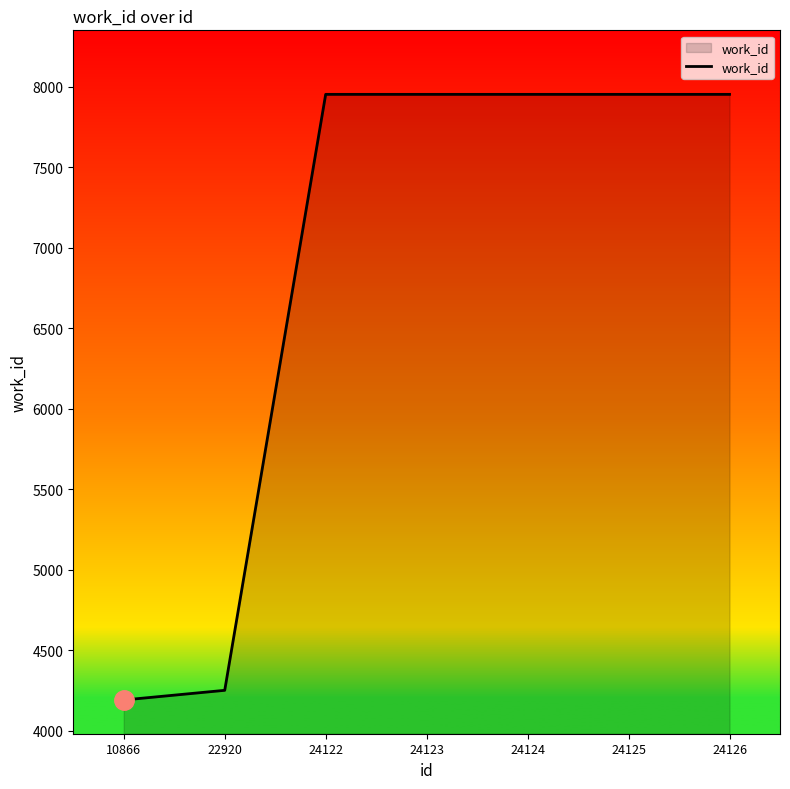

Is it true that the value at 24123 is 7954?

True